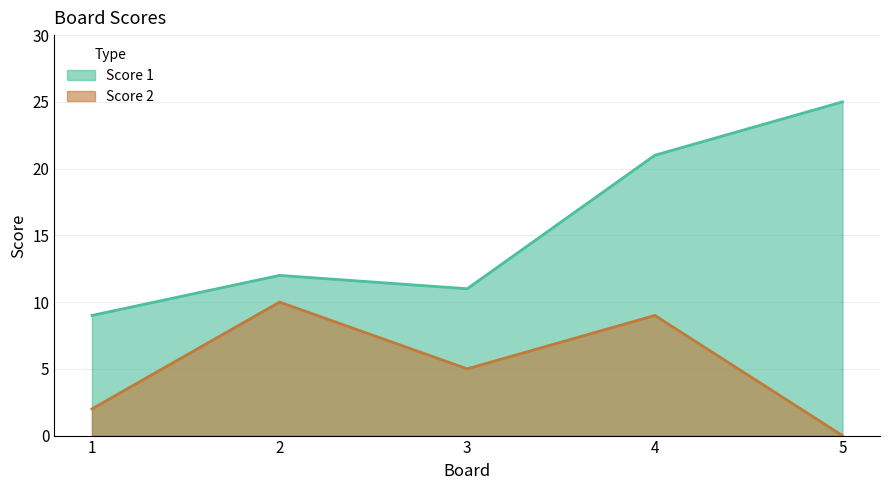

Rank the series at 2 from highest to lowest value.

Score 1, Score 2